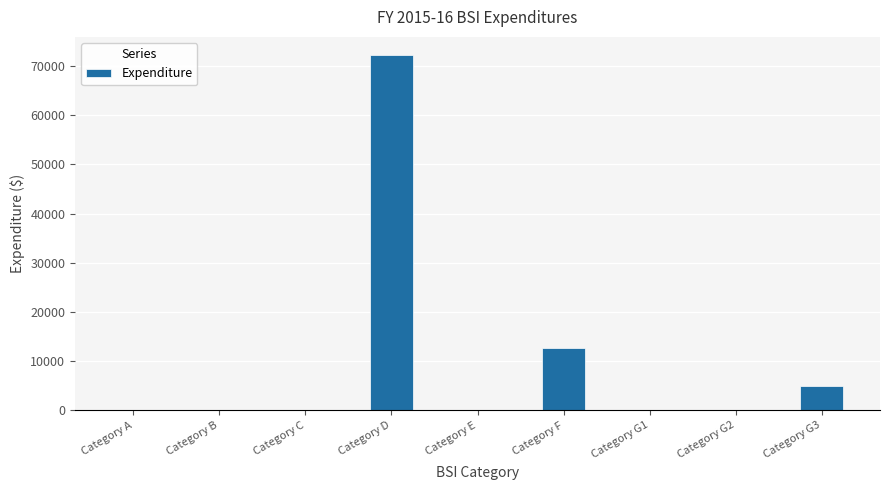

What is the sum of all values?

89999.6